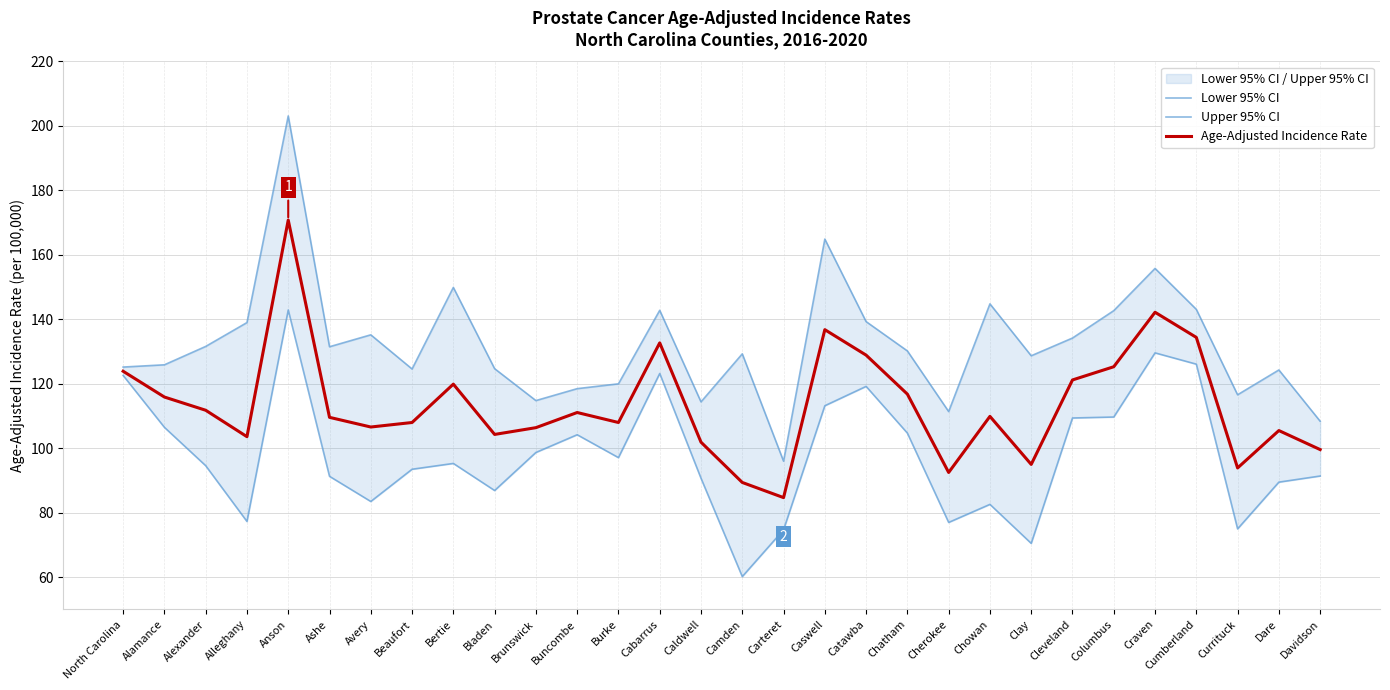

Reading left to right, list all the values displayed in this chart.

Lower 95% CI: 122.6	106.5	94.6	77.3	142.9	91.3	83.5	93.5	95.3	86.9	98.7	104.2	97.1	123.2	90.7	60.2	74.7	113.2	119.2	104.7	77.0	82.6	70.5	109.4	109.7	129.6	126.1	75.0	89.5	91.4
Upper 95% CI: 125.2	125.9	131.6	139.0	203.1	131.5	135.2	124.6	149.9	124.7	114.8	118.5	120.0	142.8	114.4	129.3	96.0	164.9	139.3	130.2	111.4	144.8	128.7	134.2	142.7	155.8	143.1	116.6	124.3	108.4
Age-Adjusted Incidence Rate: 123.9	115.9	111.8	103.6	170.8	109.6	106.6	108.0	119.9	104.3	106.4	111.1	108.0	132.7	101.9	89.4	84.7	136.8	128.9	116.8	92.5	109.9	95.0	121.2	125.3	142.2	134.4	93.9	105.5	99.6